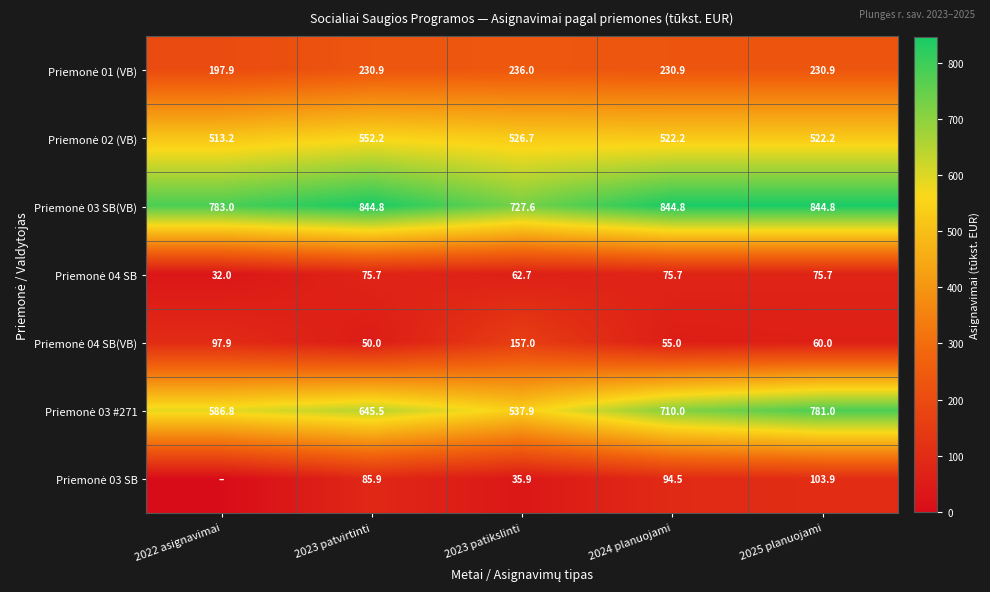

What is the total value across all series at 2025 planuojami?

2618.5